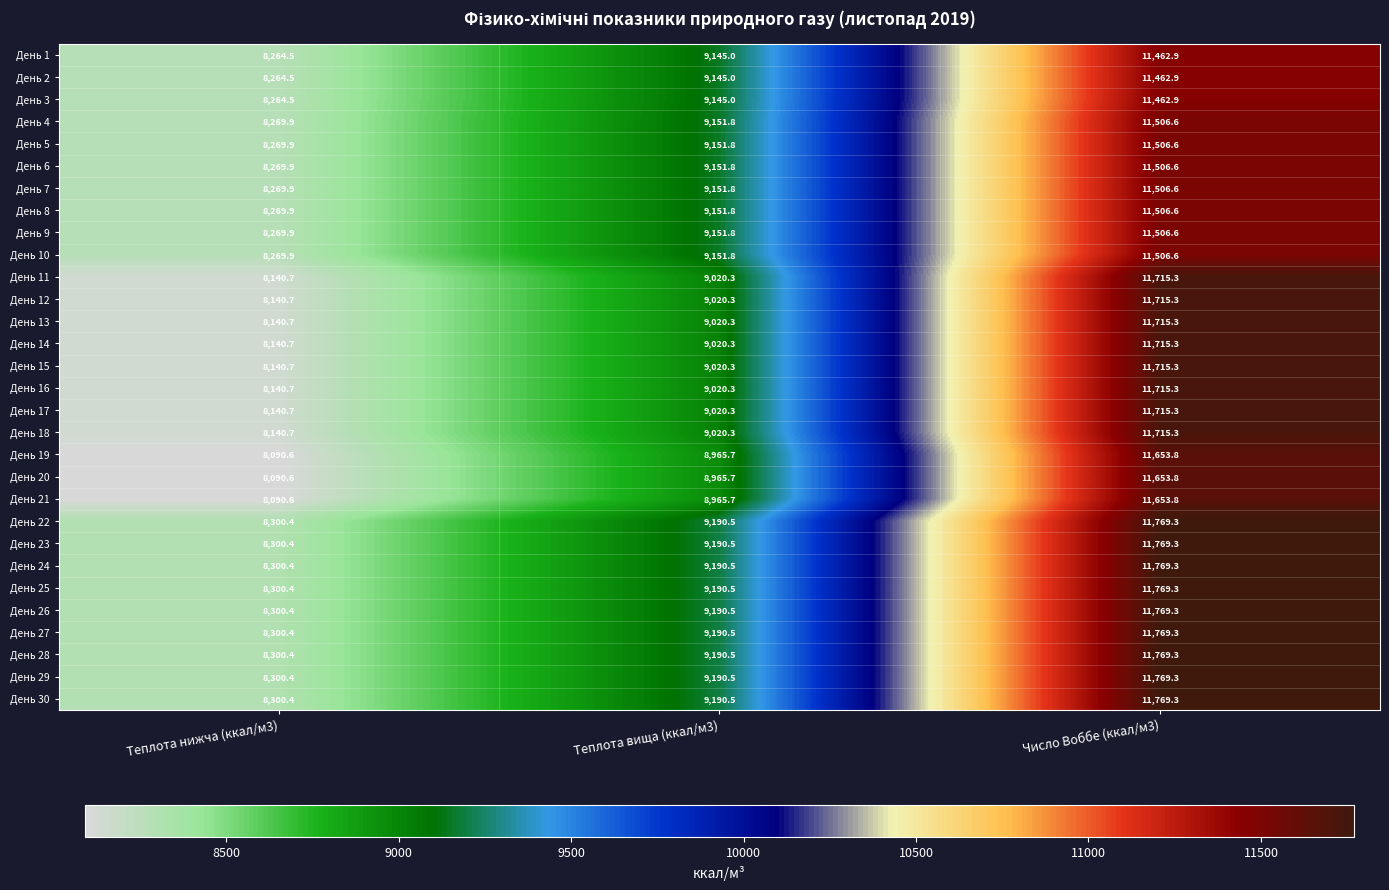

How many series are shown in this chart?

30